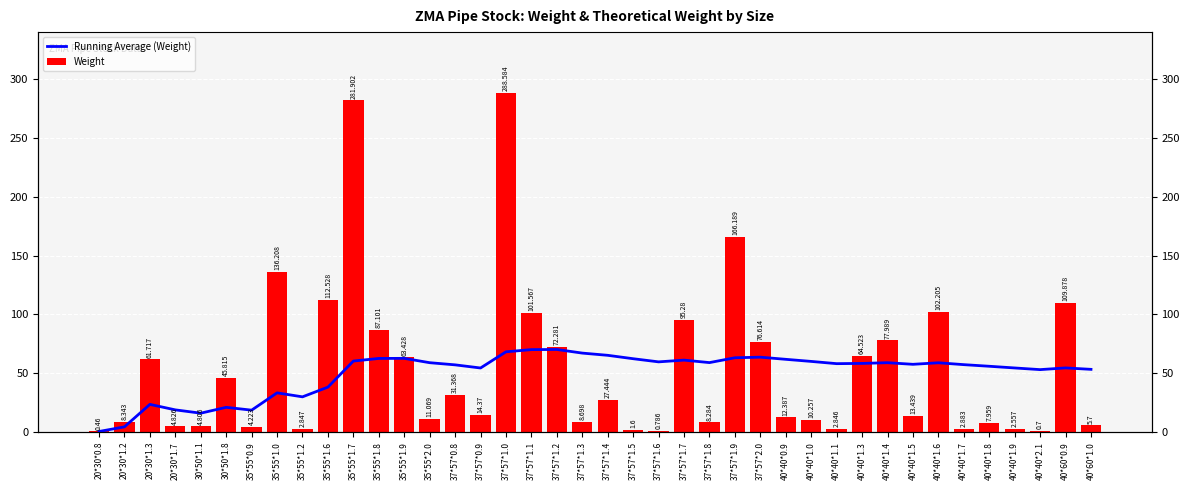

What is the value of the Weight bar at the 5th from the left?

4.8